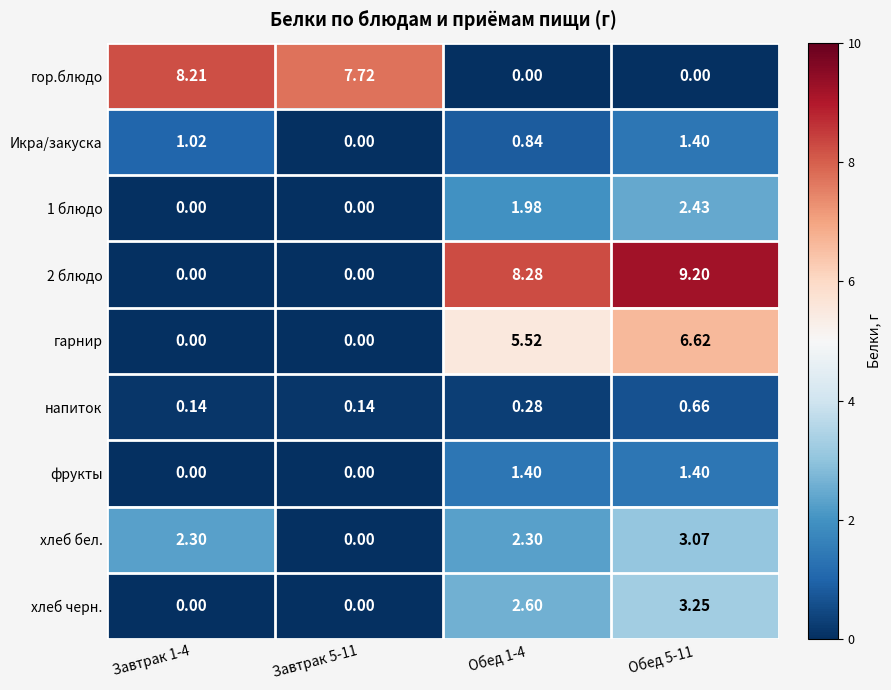

Which series has the largest total across all categories?

2 блюдо